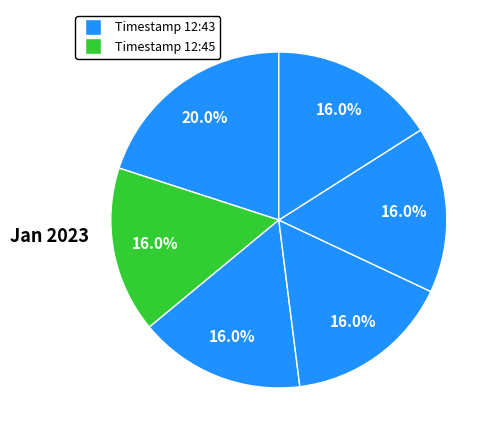

How many slices are in this pie chart?

6